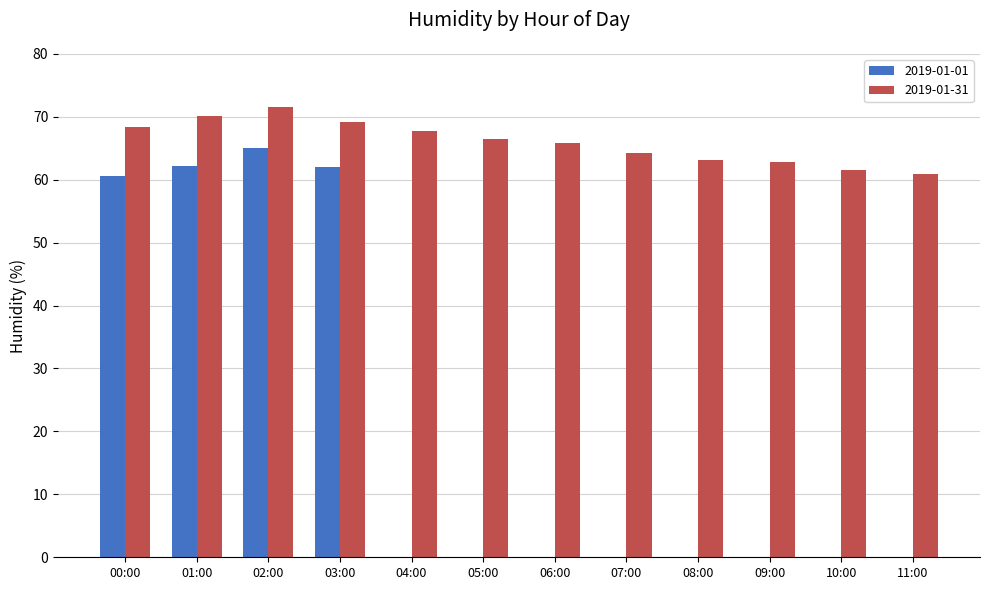

Which category has the highest value in the 2019-01-01 series?

02:00